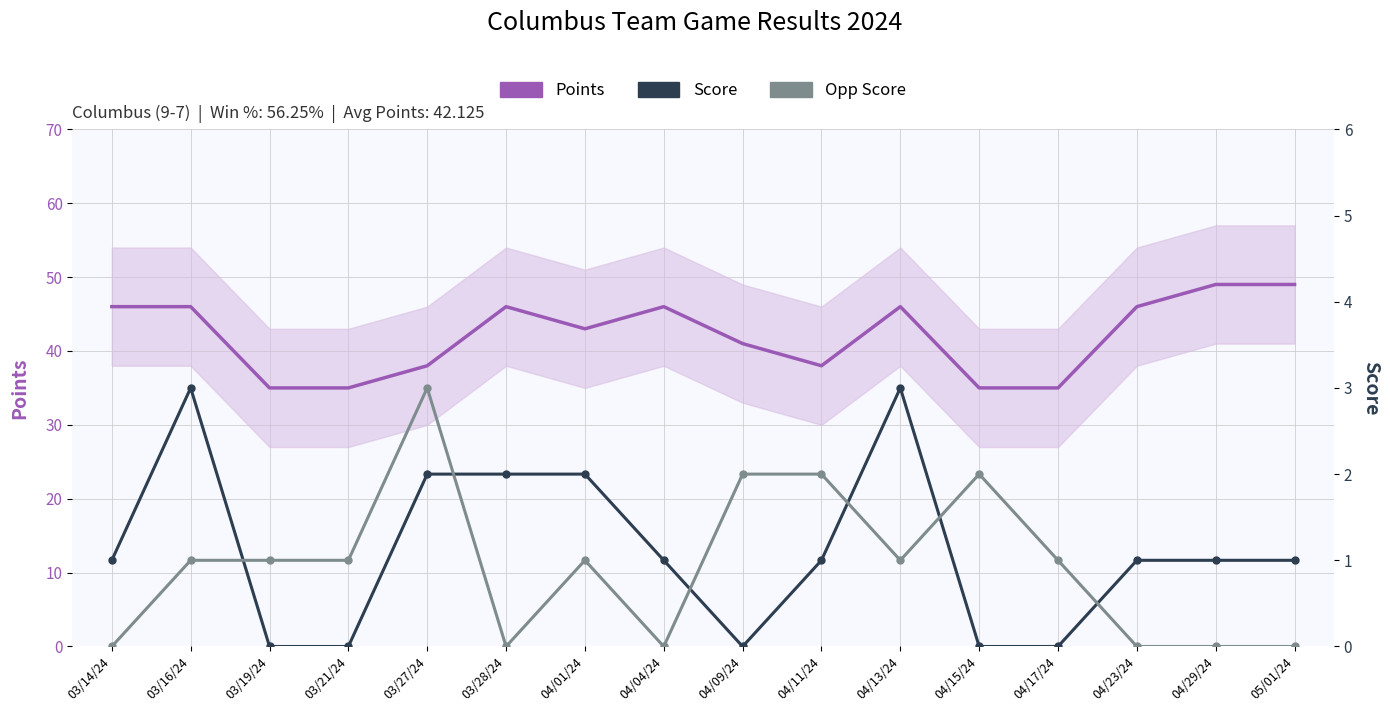

True or false: Score has more than 0 interior local peaks.

True